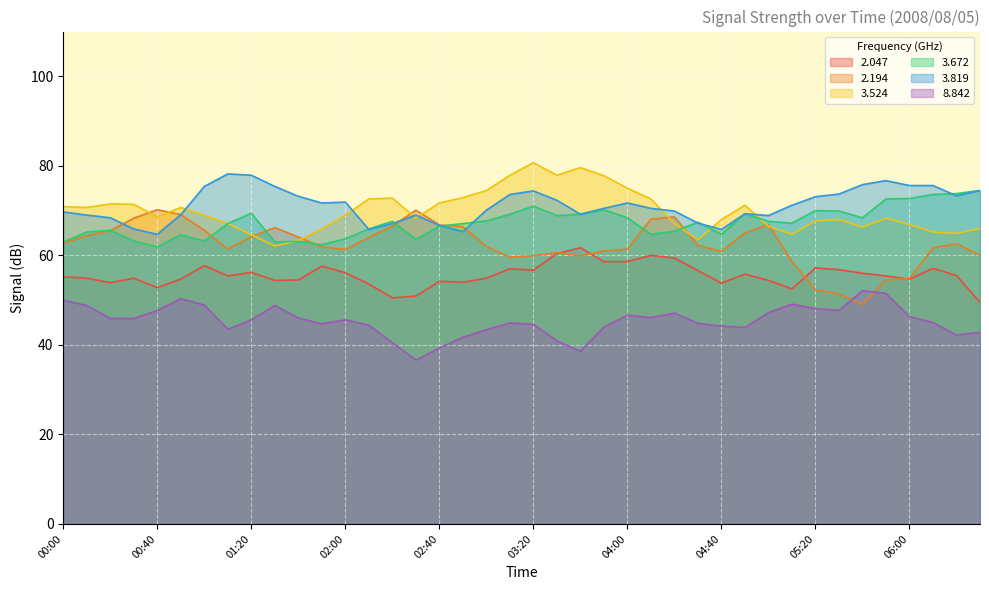

The value of   2.194 at 02:30 is 70.1. True or false?

True